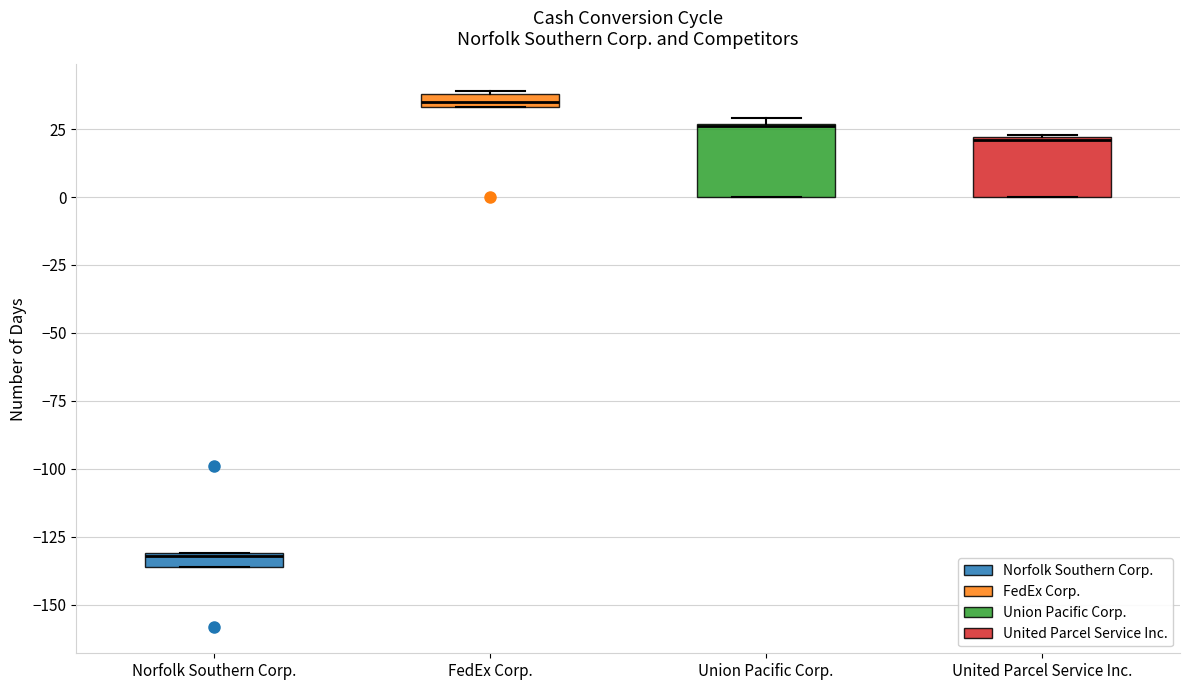

Where is the upper edge of the box for United Parcel Service Inc. on the y-axis? The values are not printed on the chart, so give them approximately, as read against the axis.

20